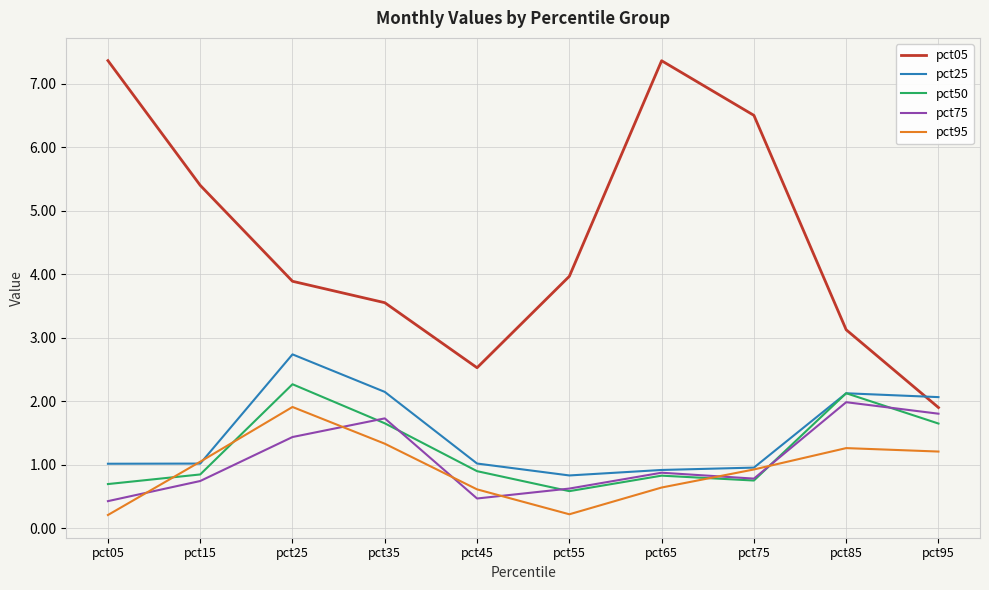

At which label does pct95 reach its peak?

pct25